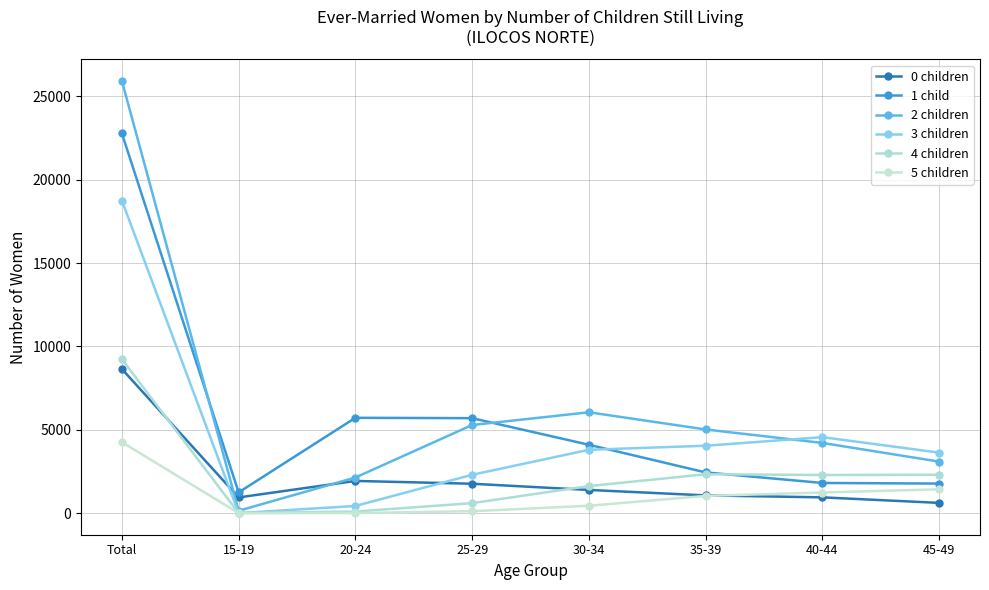

Between 45-49 and 40-44, which is larger?

40-44